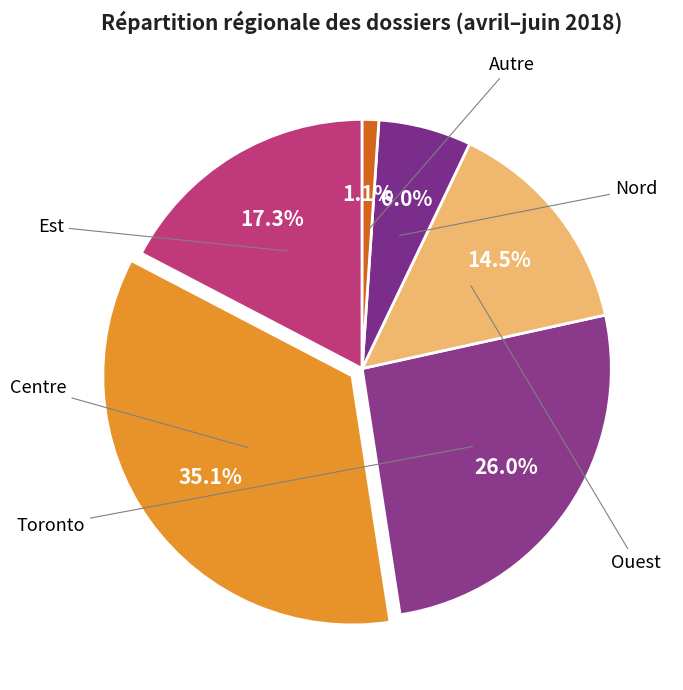

Approximately how many times larger is the value at Nord compared to Ouest?

0.4